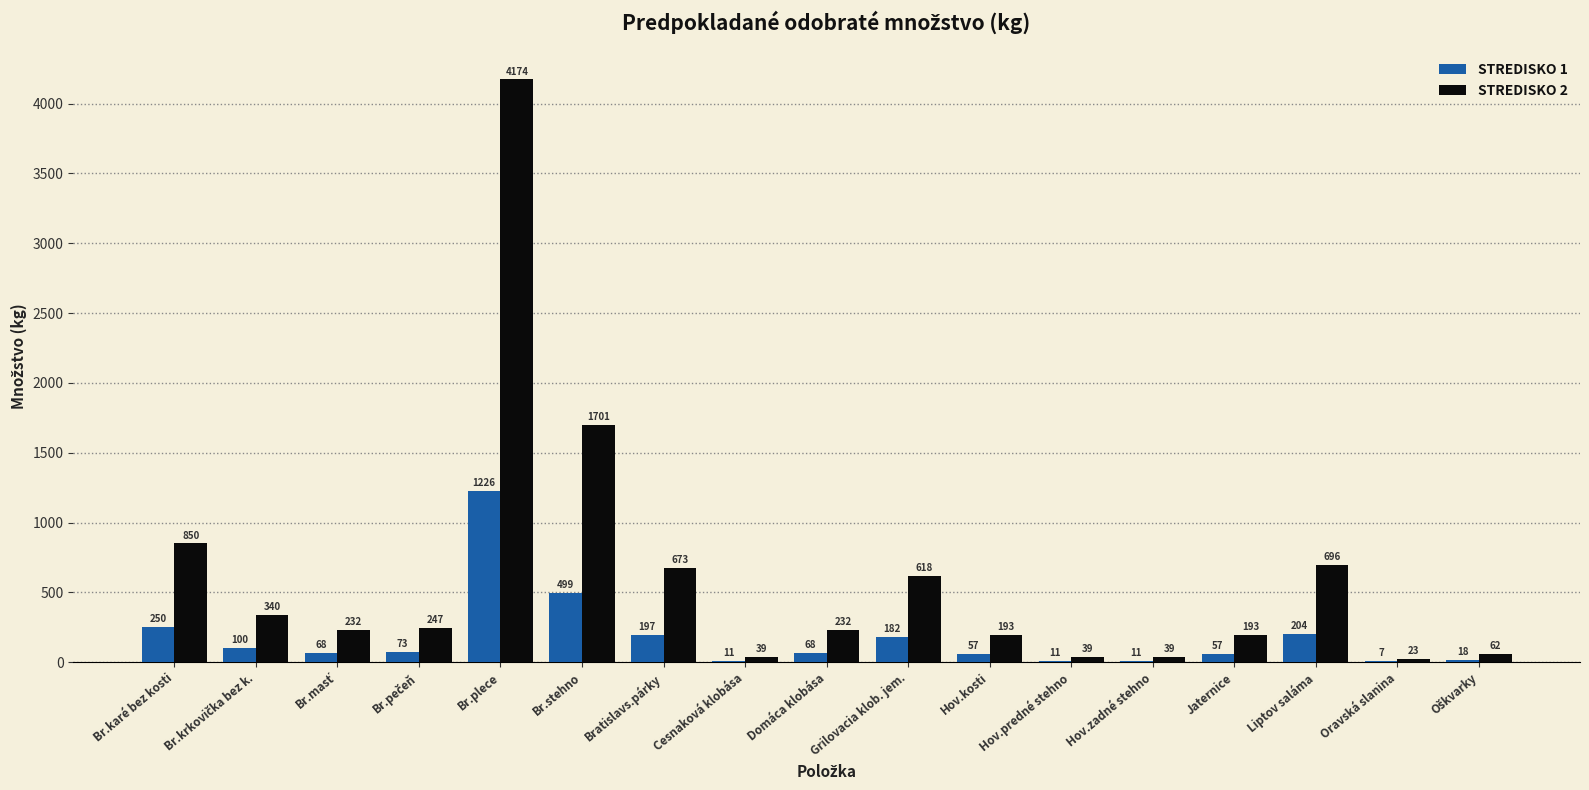

What is the maximum value for STREDISKO 2?

4174